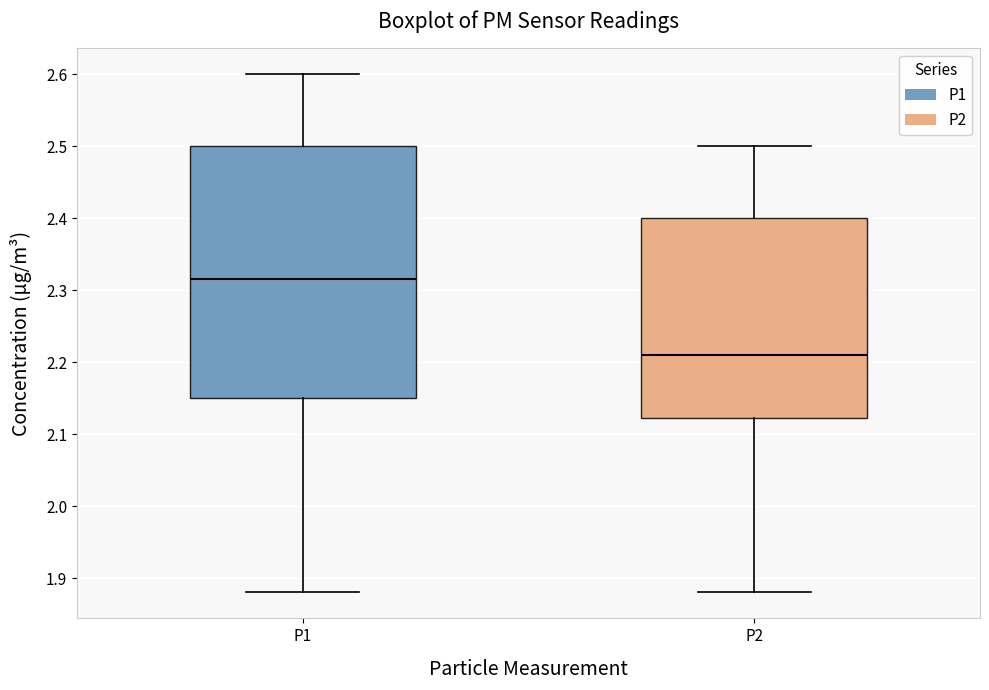

Reading left to right, read every box against the y-axis: the position of its median line, the range the box covers, and the ends of its whiskers. The values are not printed on the chart, so give them approximately, as read against the axis.

P1: median 2.32, box 2.15 to 2.50, whiskers 1.88 to 2.60
P2: median 2.21, box 2.12 to 2.40, whiskers 1.88 to 2.50